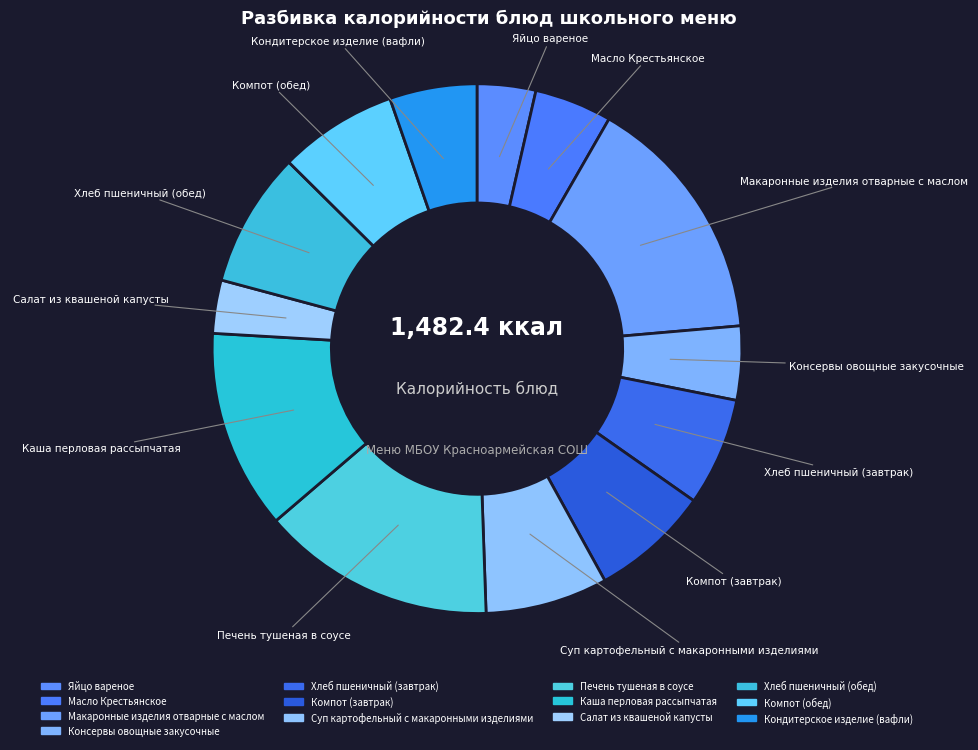

How many slices are in this pie chart?

13